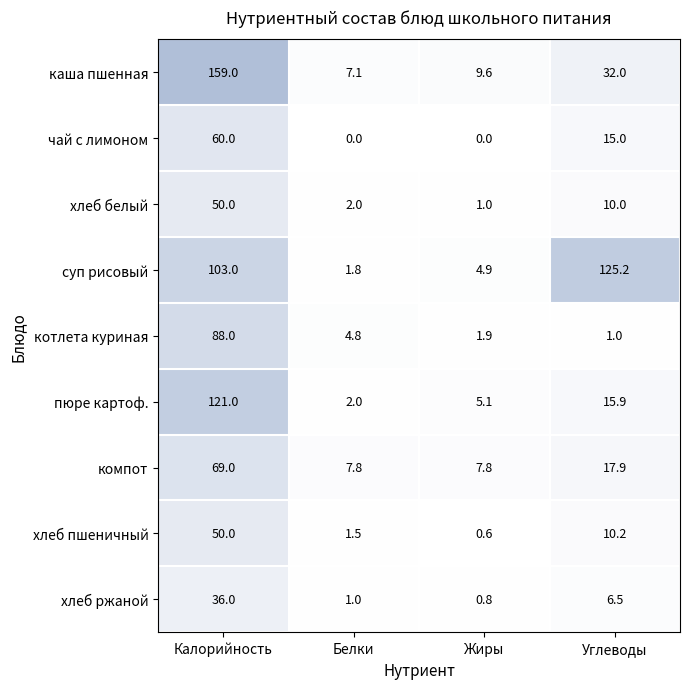

Is it true that компот equals 93.2 at Калорийность?

False